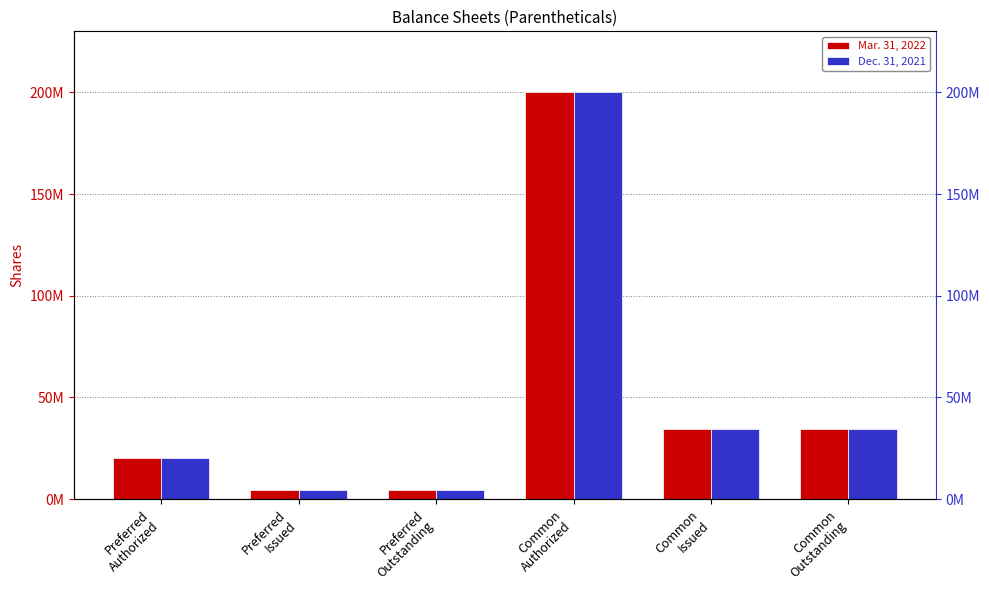

How many values in the Dec. 31, 2021 series exceed 34401924?

1